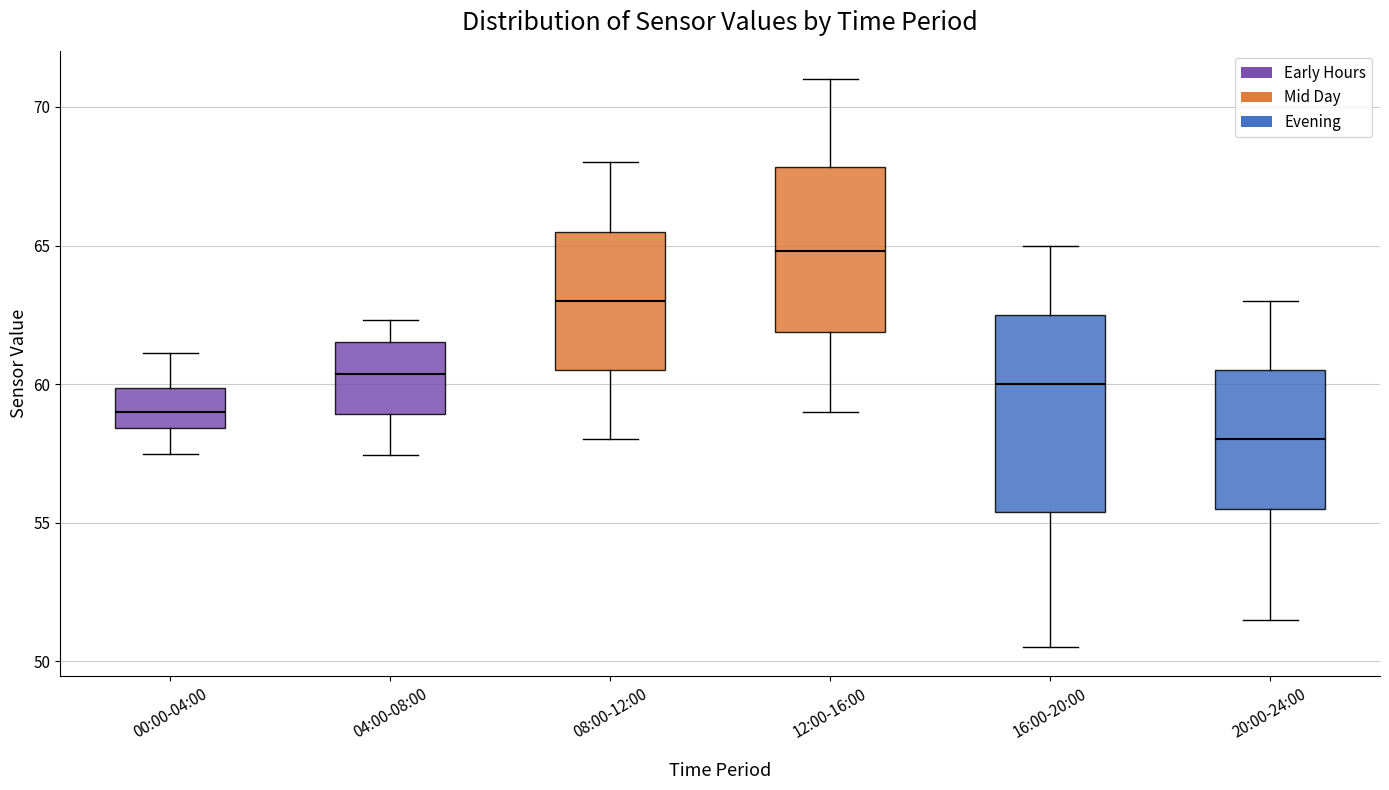

Reading left to right, read every box against the y-axis: the position of its median line, the range the box covers, and the ends of its whiskers. The values are not printed on the chart, so give them approximately, as read against the axis.

00:00-04:00: median 59.0, box 58.5 to 60.0, whiskers 57.5 to 61.0
04:00-08:00: median 60.5, box 59.0 to 61.5, whiskers 57.5 to 62.5
08:00-12:00: median 63.0, box 60.5 to 65.5, whiskers 58.0 to 68.0
12:00-16:00: median 65.0, box 62.0 to 68.0, whiskers 59.0 to 71.0
16:00-20:00: median 60.0, box 55.5 to 62.5, whiskers 50.5 to 65.0
20:00-24:00: median 58.0, box 55.5 to 60.5, whiskers 51.5 to 63.0